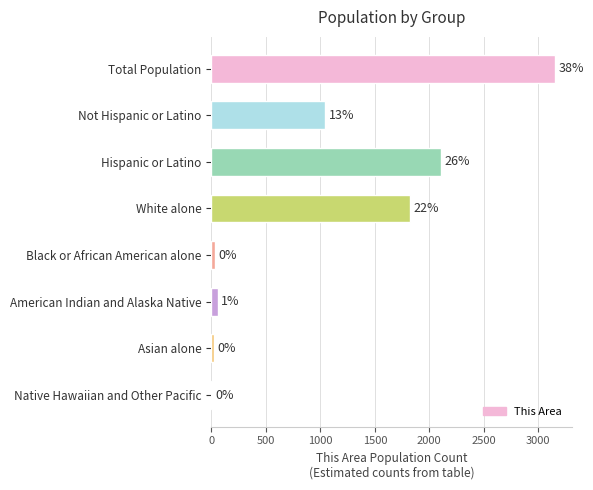

Are the bars horizontal?

Yes